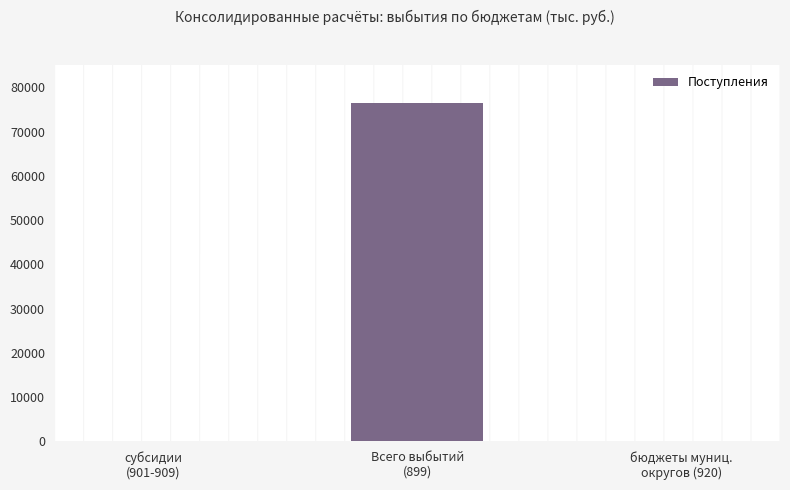

Which has a higher value, Всего выбытий
(899) or субсидии
(901-909)?

Всего выбытий
(899)